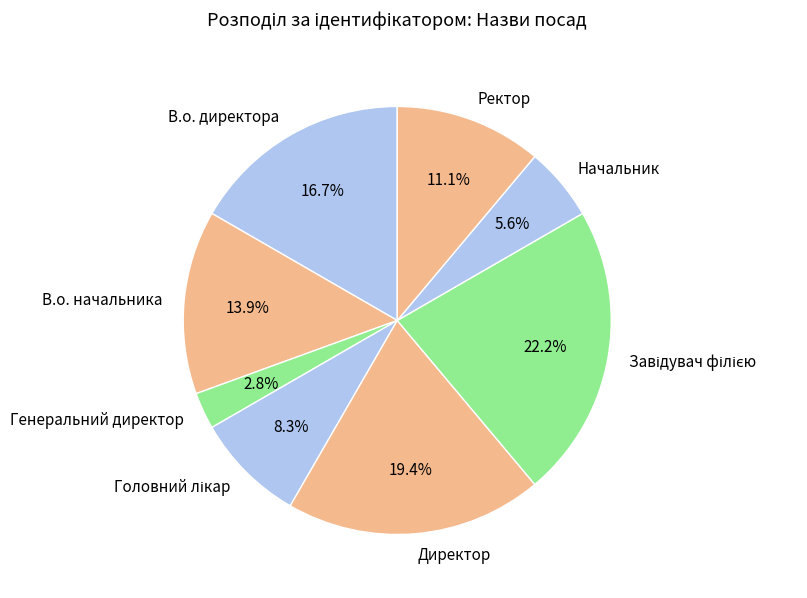

How much of the chart is everything except Генеральний директор?

97.2%